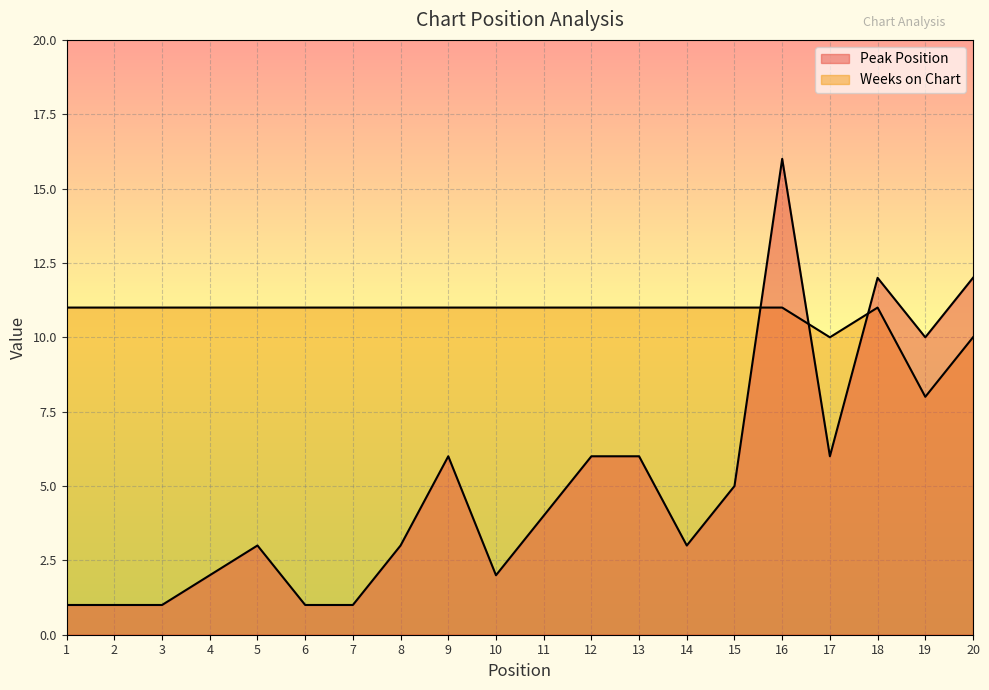

What is the maximum value shown in the chart?

16